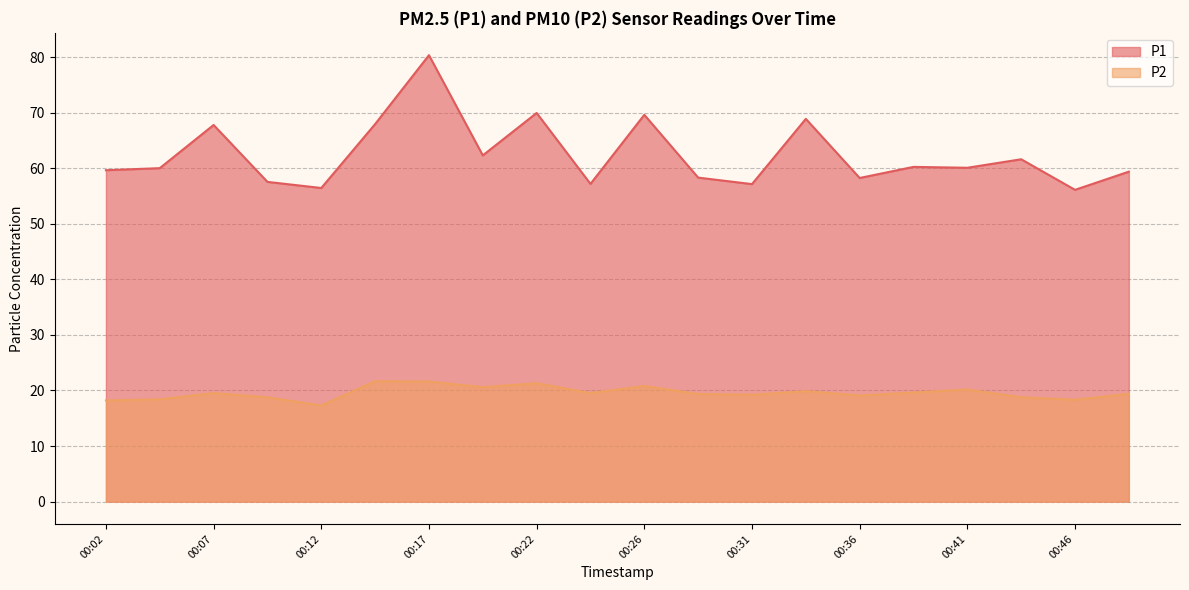

What is the difference between the second highest and minimum values in the P2 series?

4.3